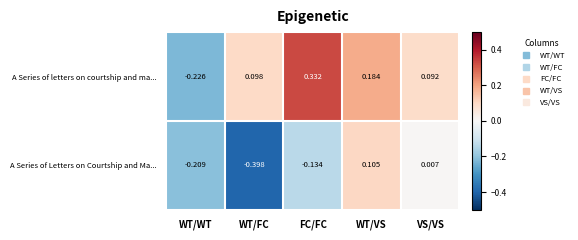

Which series has the largest range (max minus min)?

A Series of letters on courtship and ma...